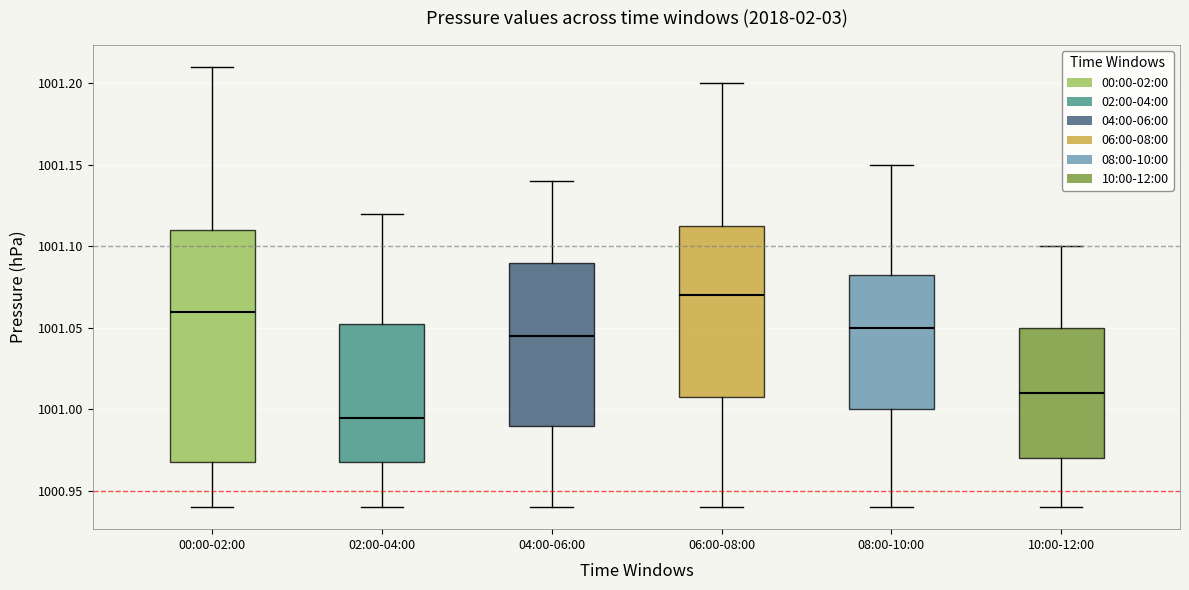

Which box's median line is the lowest?

02:00-04:00